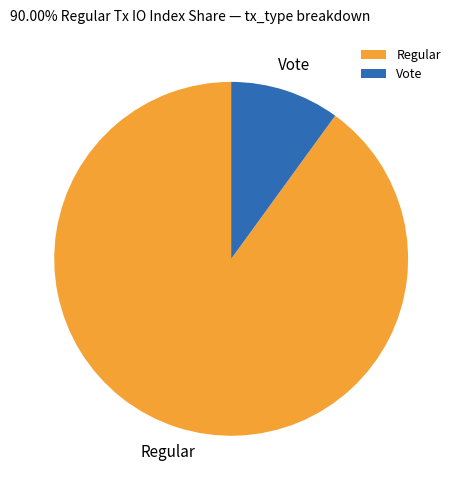

Combined, do Regular and Vote account for over 50%?

Yes